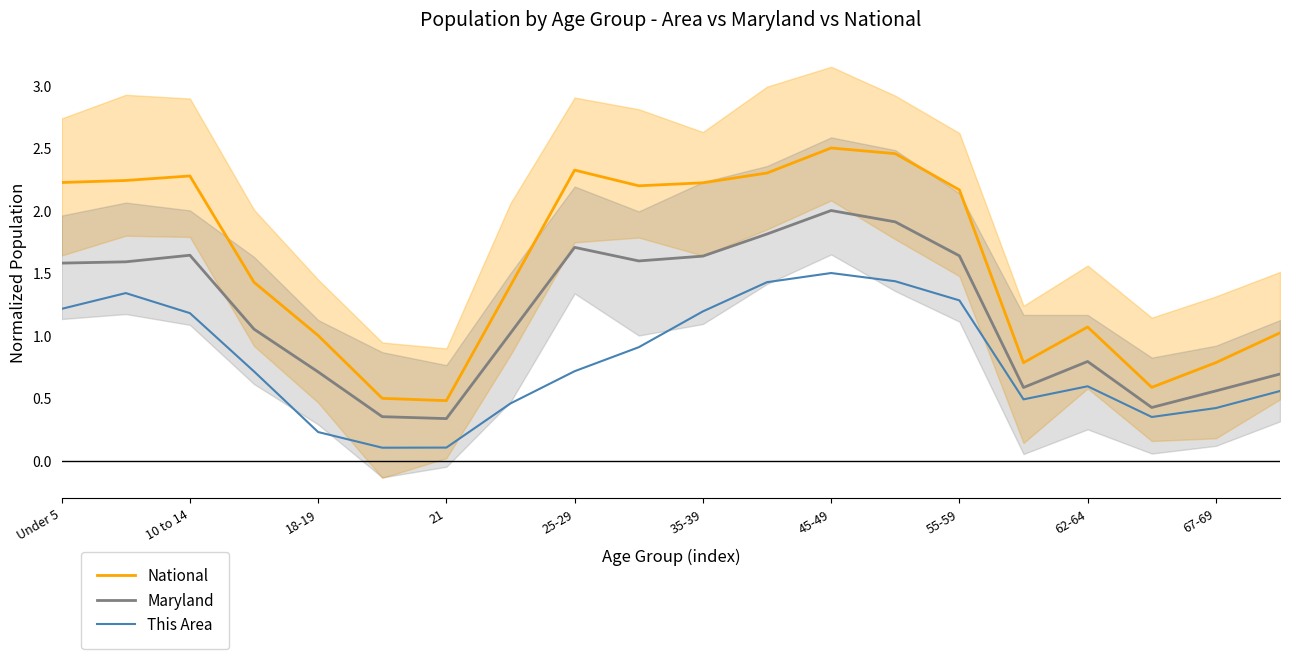

True or false: This Area and Maryland intersect in this chart.

False